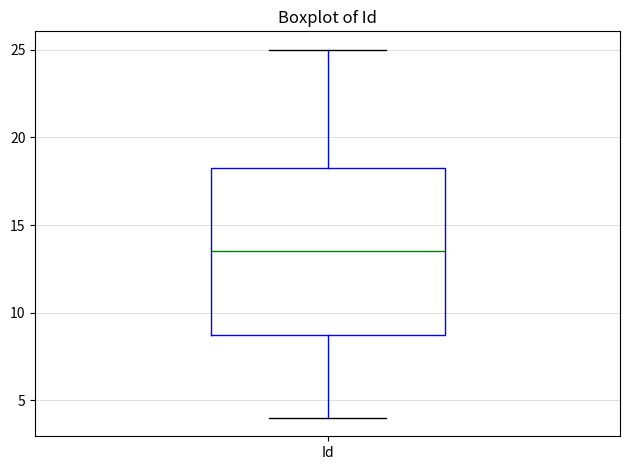

Read this box plot against the y-axis: the position of the median line, the range covered by the box, and the ends of both whiskers. The values are not printed on the chart, so give them approximately, as read against the axis.

median 13.5, box 9.0 to 18.5, whiskers 4.0 to 25.0